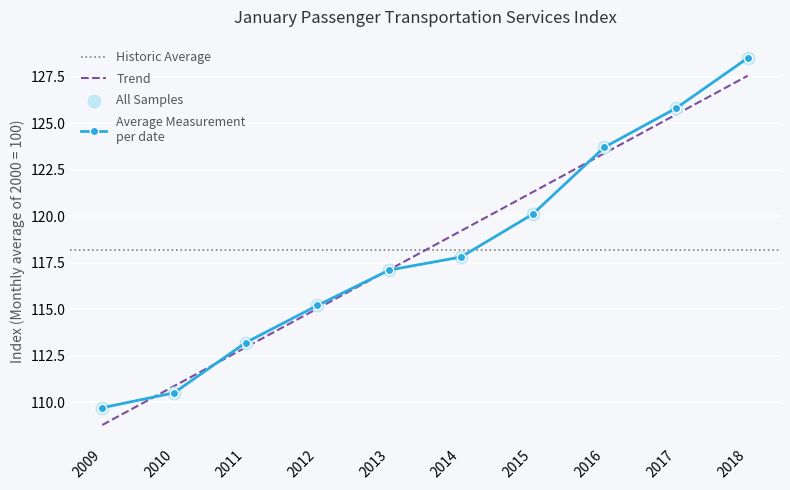

Which has a higher value, 2017 or 2016?

2017